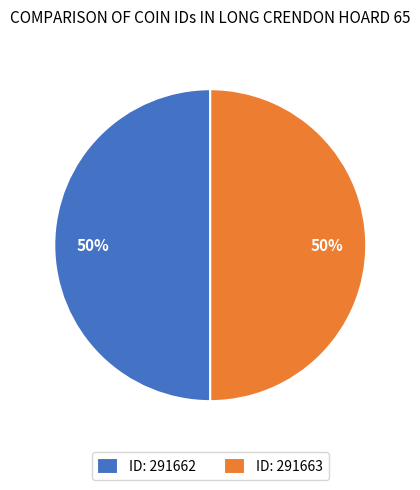

To the nearest percent, what is the average slice percentage?

50%